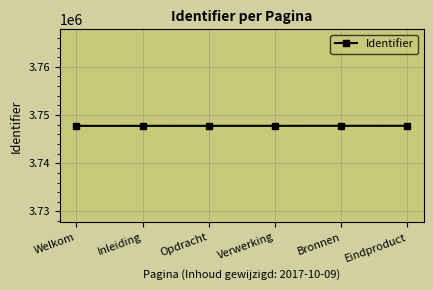

Is it true that the value at Welkom is 3747746?

True